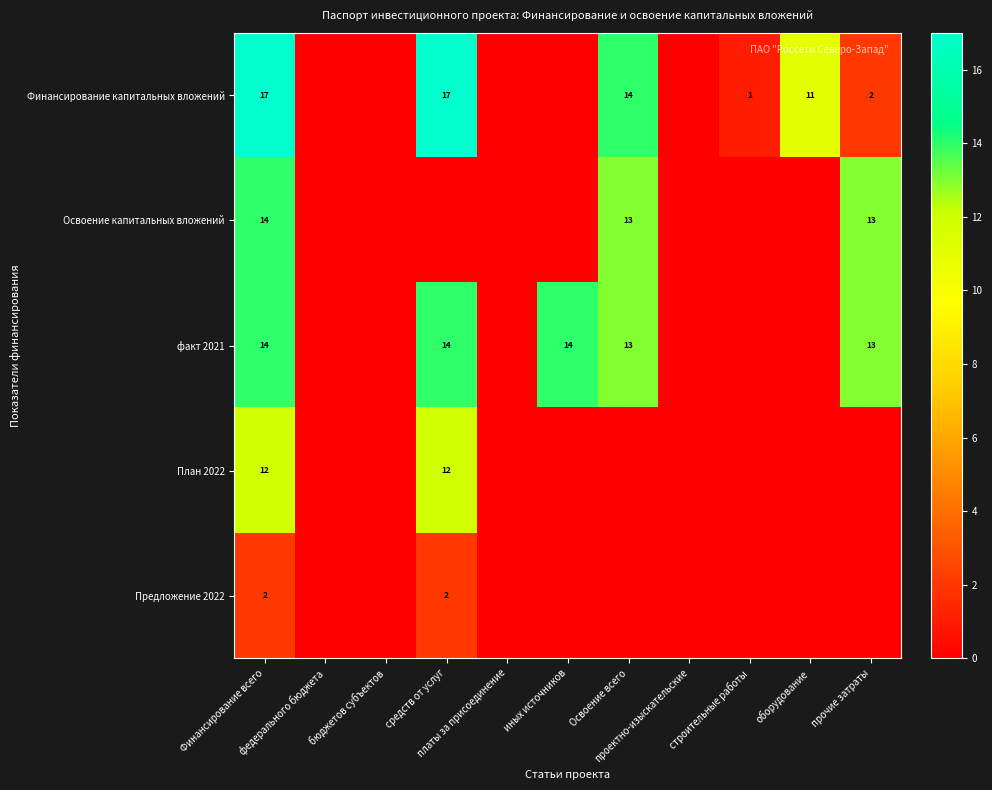

What is the sum of all Предложение 2022 values?

4